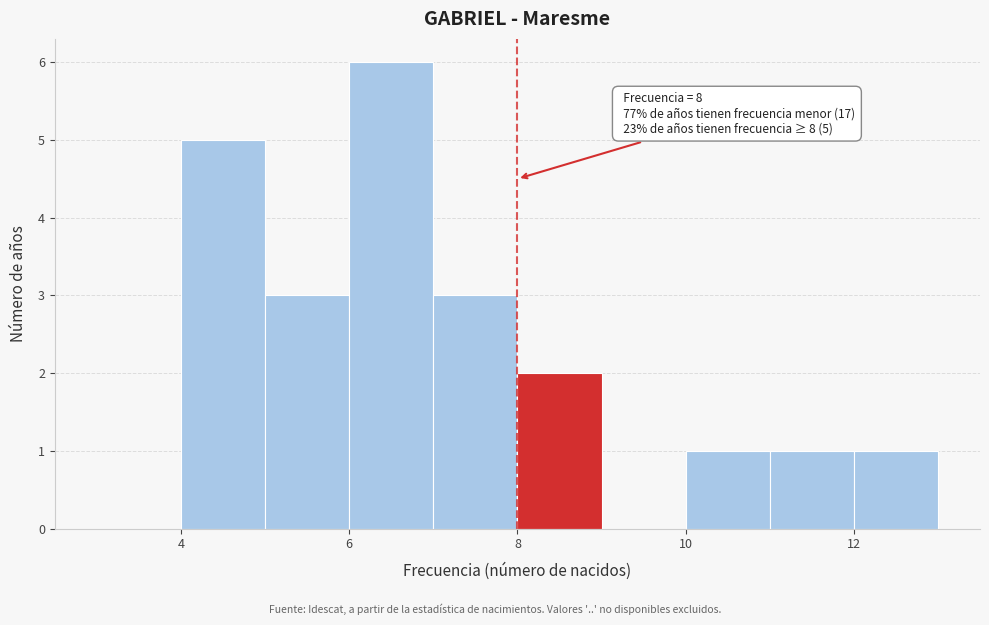

Over which range of the x-axis is the bar tallest?

6 to 7